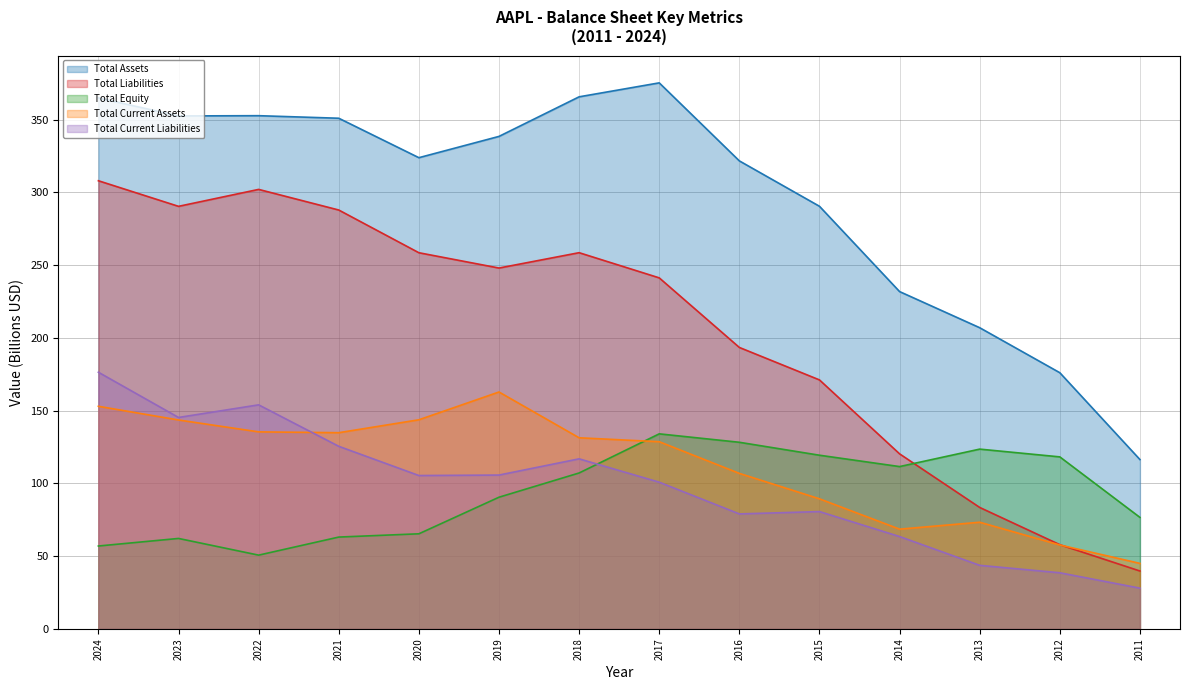

What is the difference between the Total Equity values at 2020 and 2015?

54.0